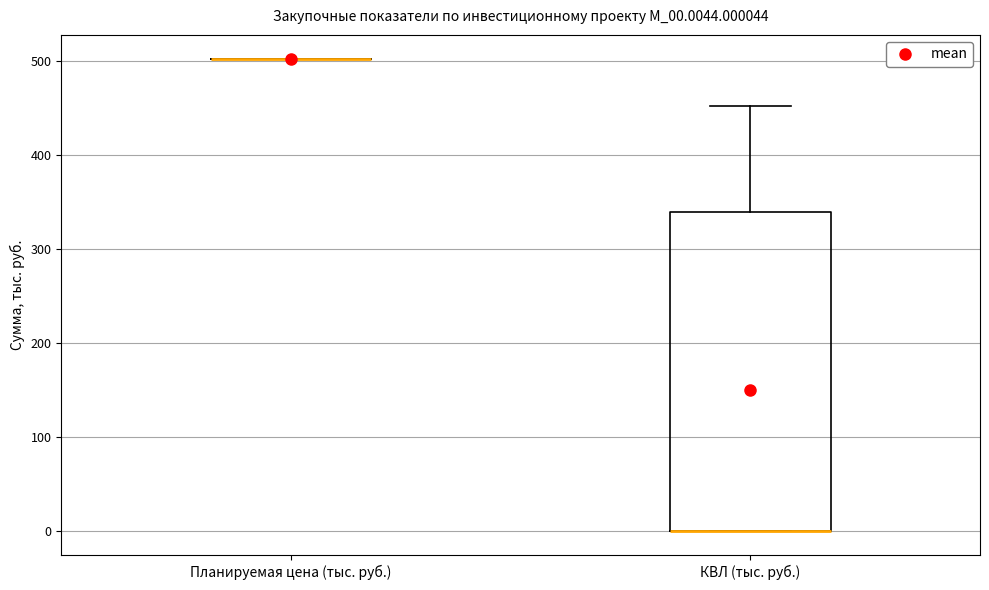

Reading left to right, transcribe this box plot: for each box, give where its median line is, the range the box spans, and where its two whiskers end, as read against the y-axis. The values are not printed on the chart, so give them approximately, as read against the axis.

Планируемая цена (тыс. руб.): box collapsed to a line at 500, whiskers 500 to 500
КВЛ (тыс. руб.): median 0 (drawn on the box's lower edge), box 0 to 340, whiskers 0 to 450